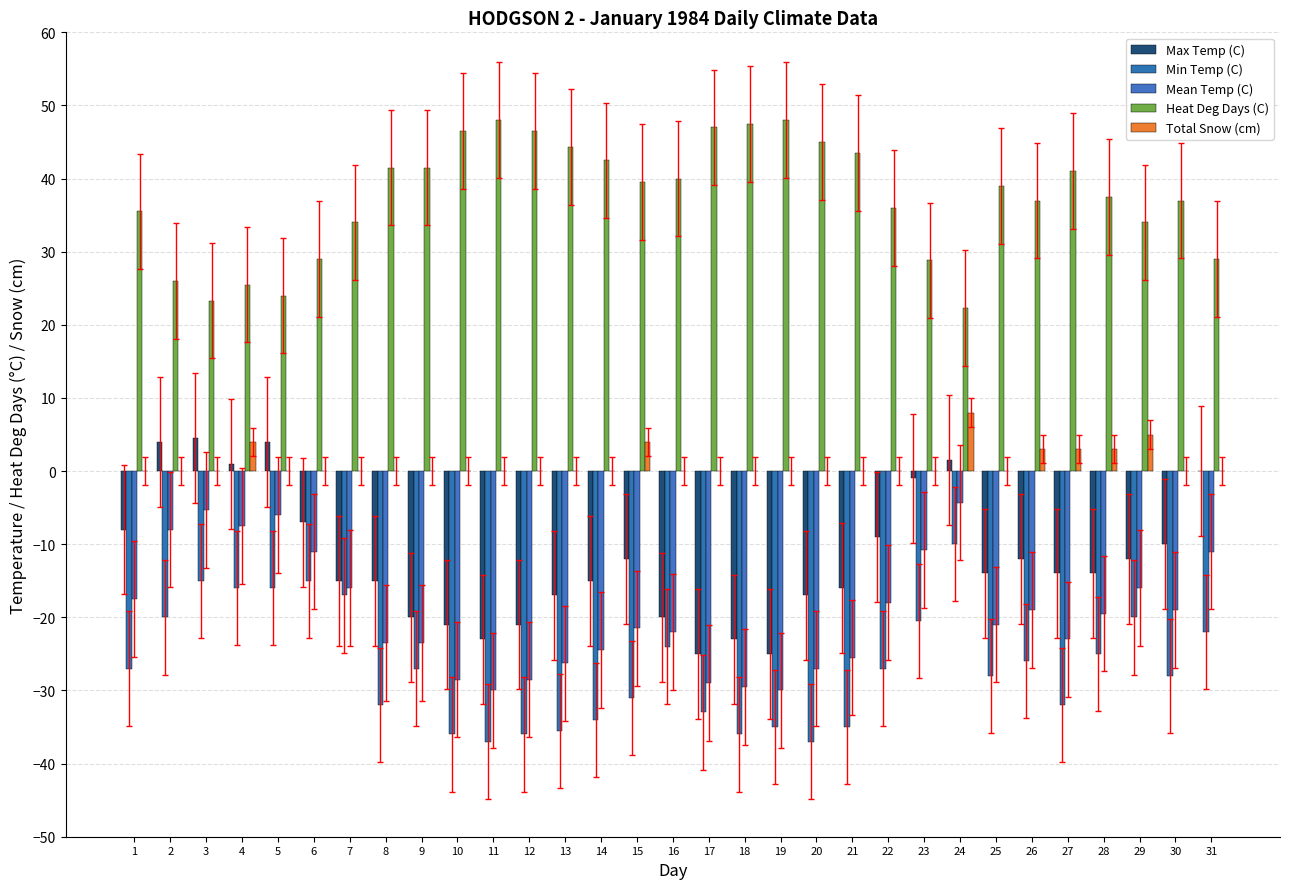

Which category has the highest value in the Max Temp (C) series?

3